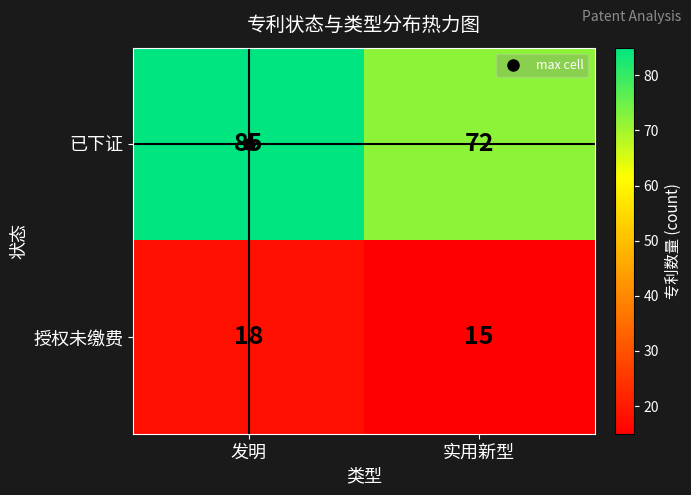

What is the sum of all 授权未缴费 values?

33